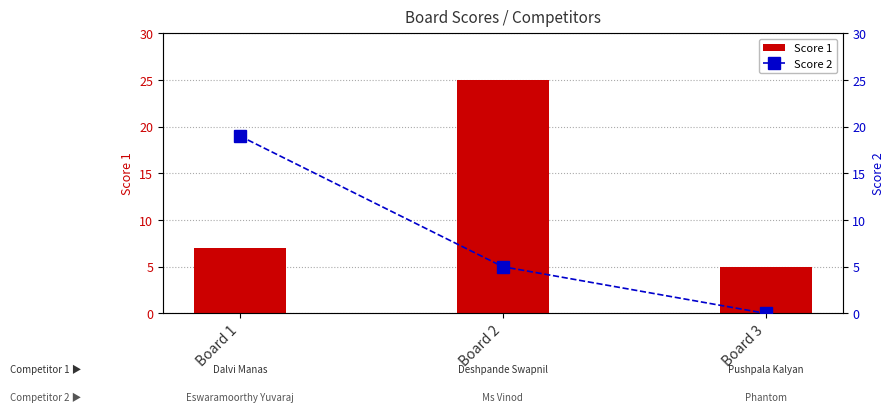

Which label corresponds to the smallest value in the chart?

Board 3